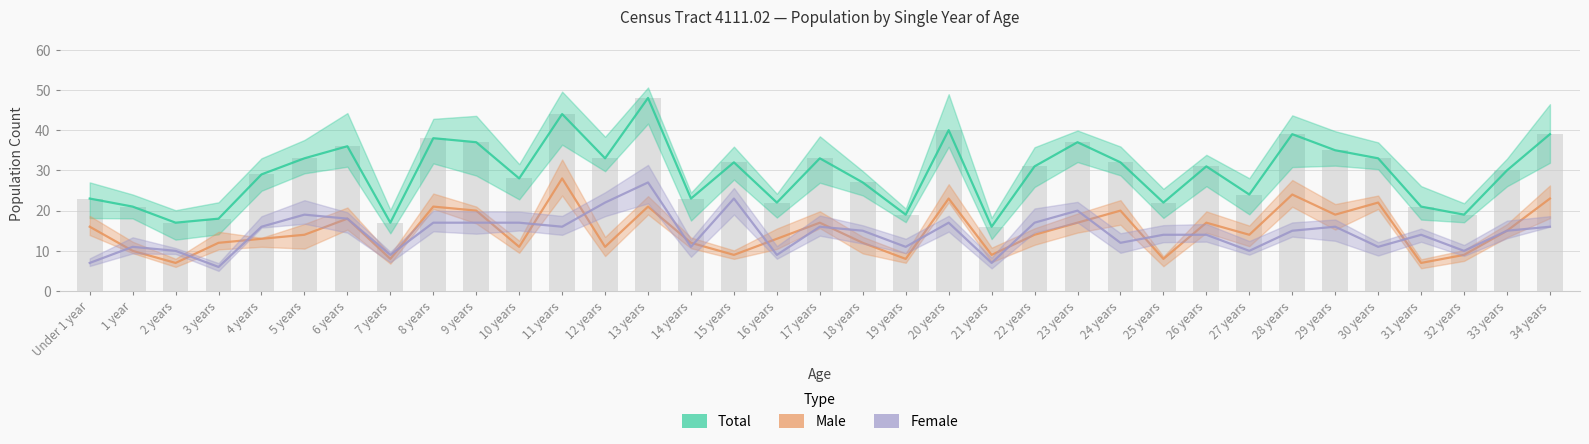

The Male series shows 6 at 24 years. True or false?

False